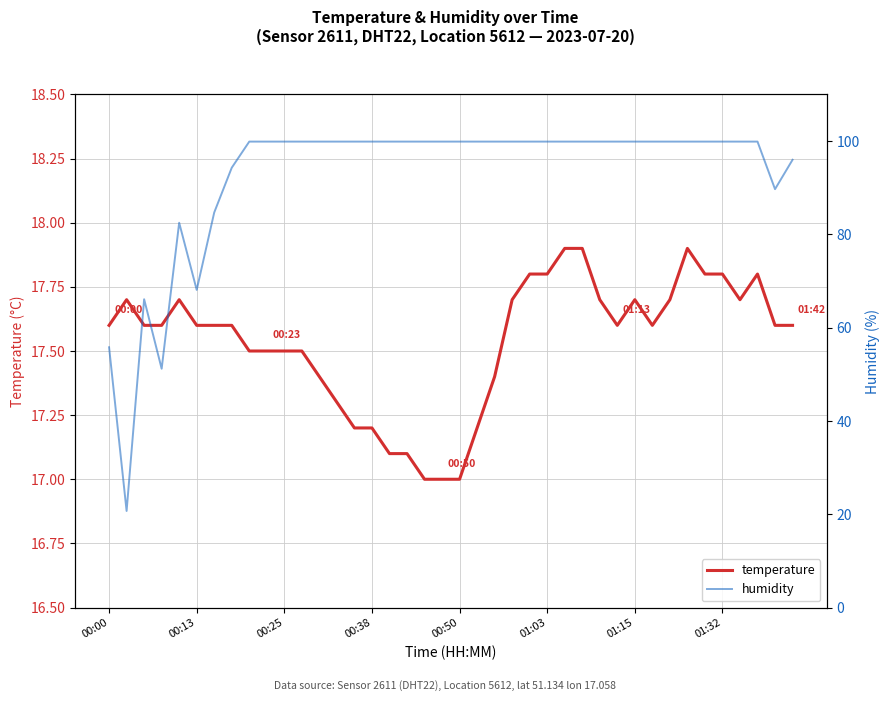

In temperature, how many points are lower than both neighbors (excluding endpoints)?

3